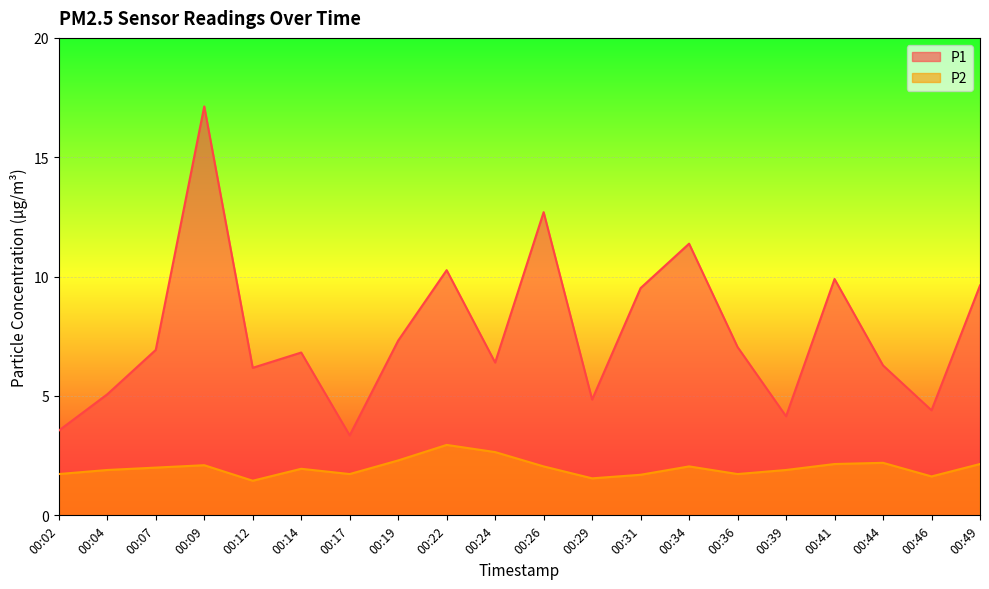

How many lines are shown in the chart?

2